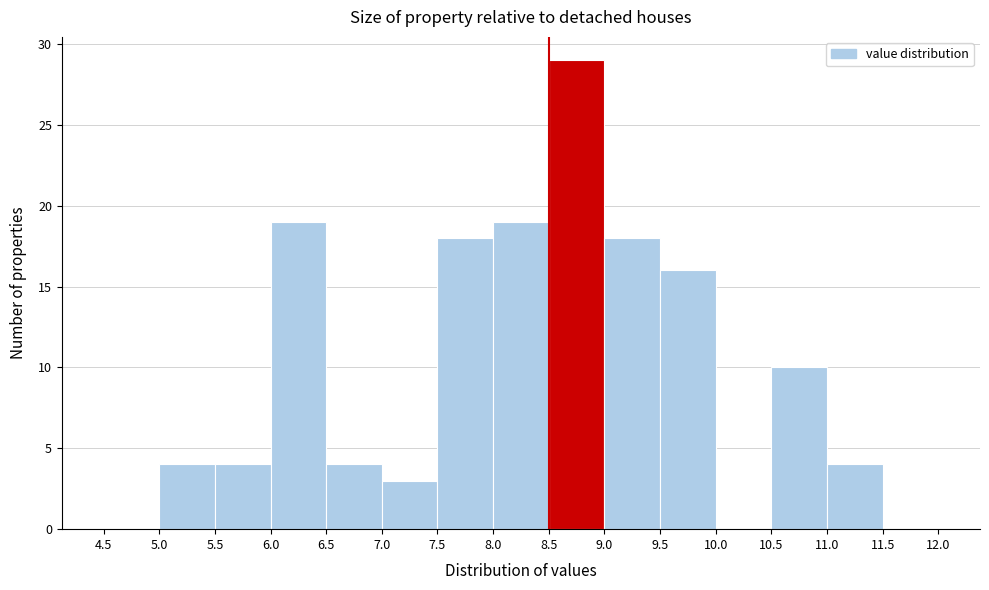

How tall is the bar that spans 10.5 to 11.0 on the x-axis? The values are not printed on the chart, so give them approximately, as read against the axis.

10